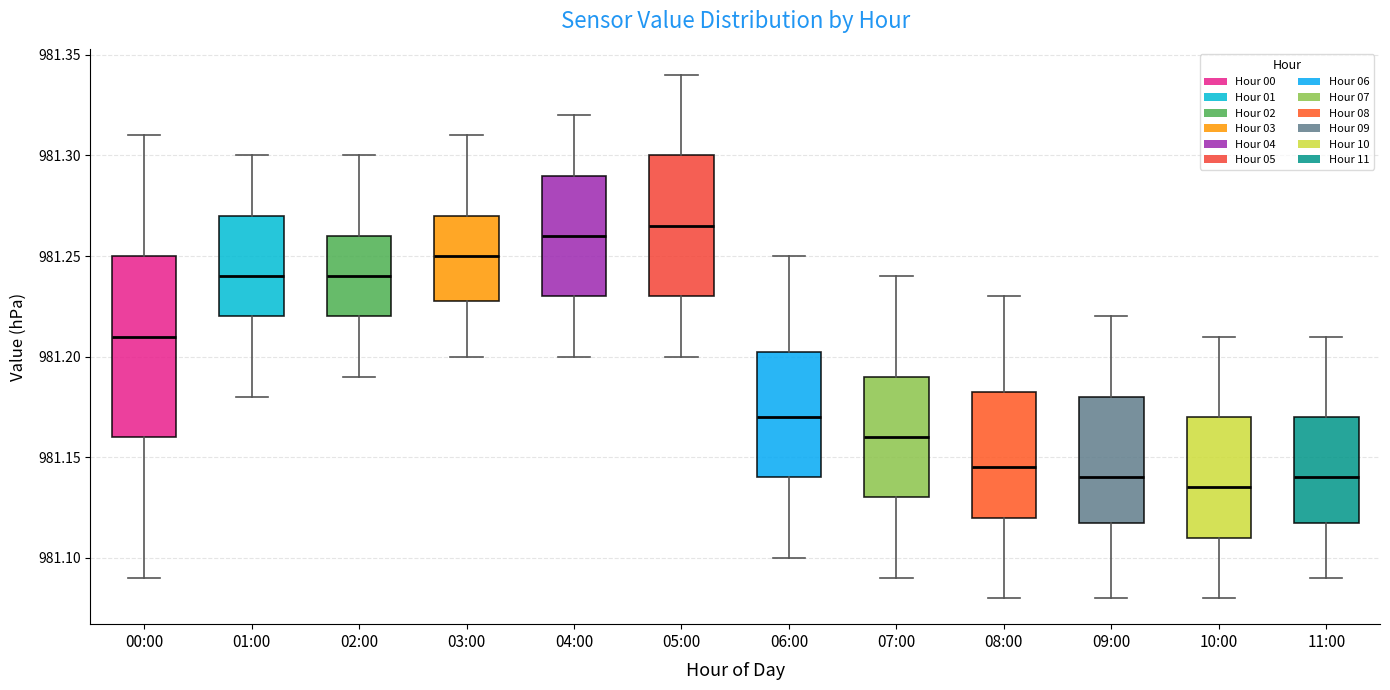

Which box is the tallest, from its lower edge to its upper edge?

00:00